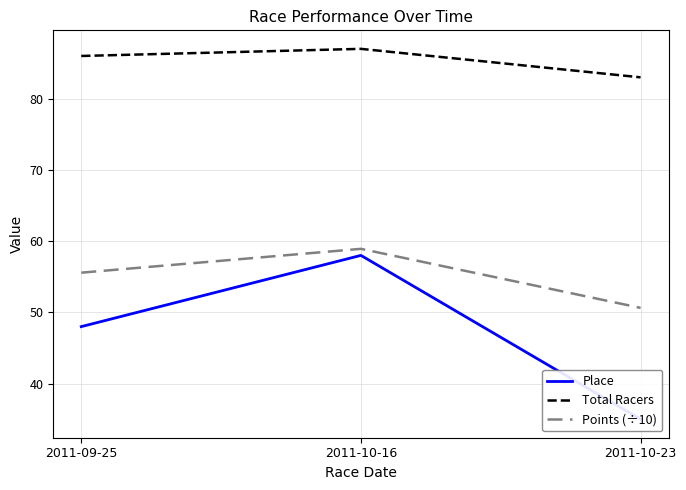

What is the label of the 1st point from the right?

2011-10-23